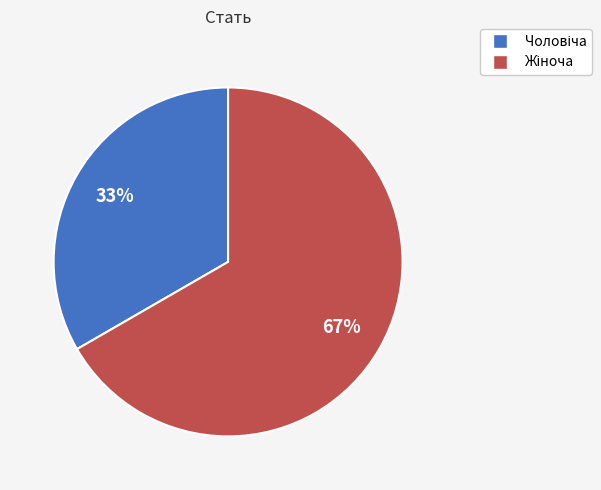

To the nearest percent, what is the average slice percentage?

50%